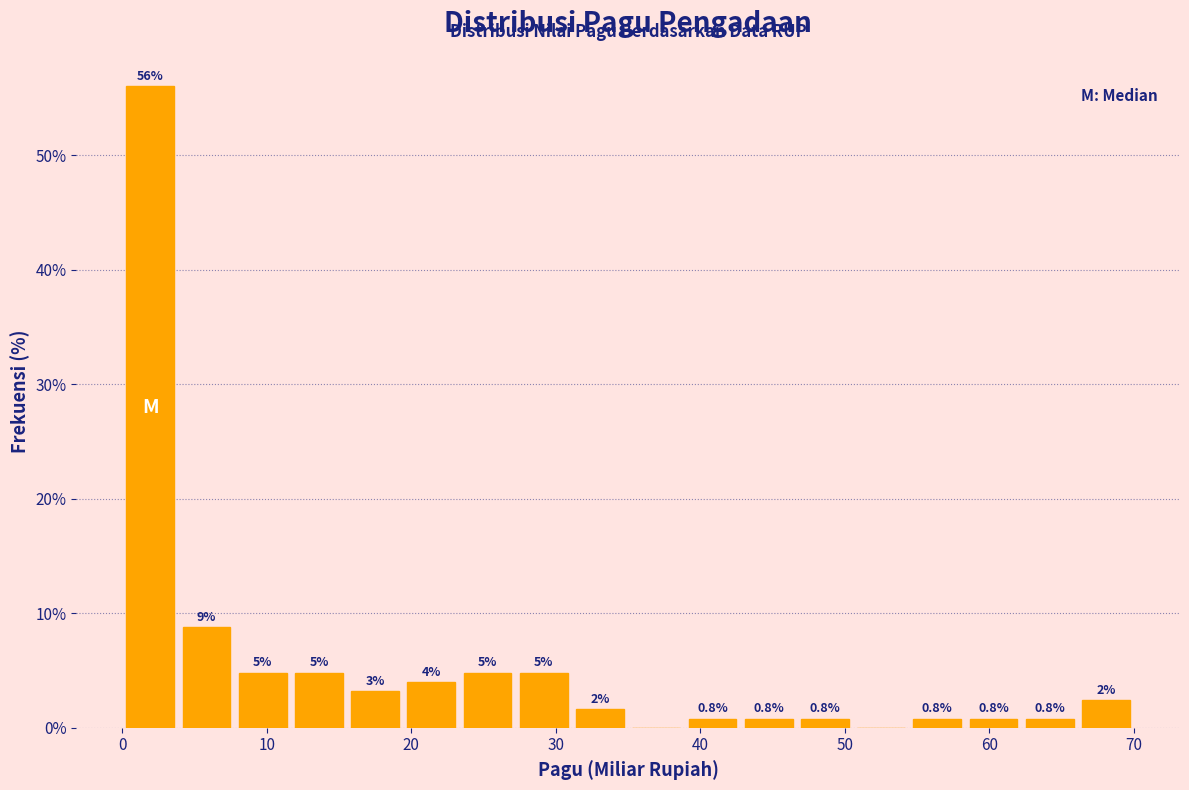

Around what value on the x-axis is the tallest bar? Give the approximate position of its centre, as read against the axis.

2